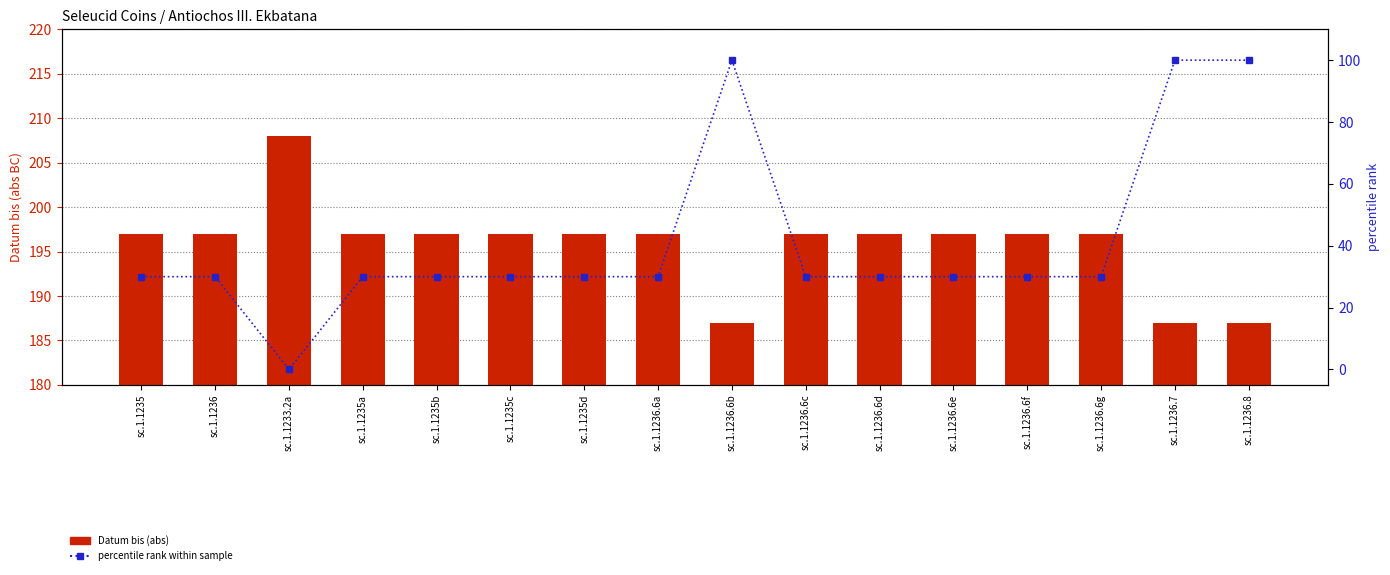

What position from the left is sc.1.1236.7?

15